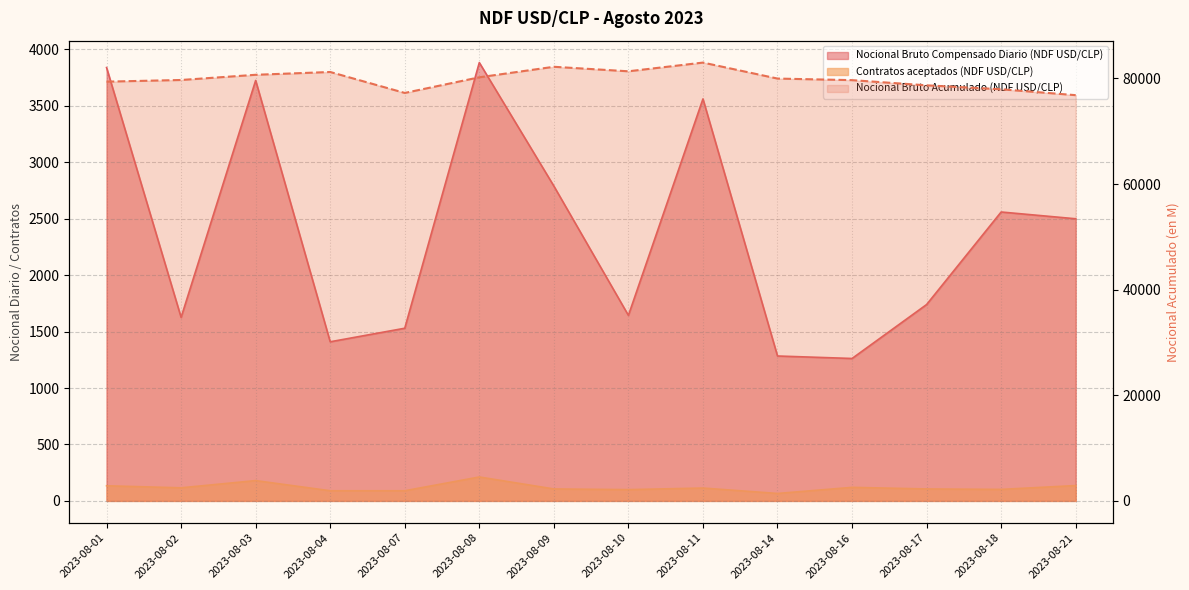

At how many categories does at least one series exceed 61320?

14